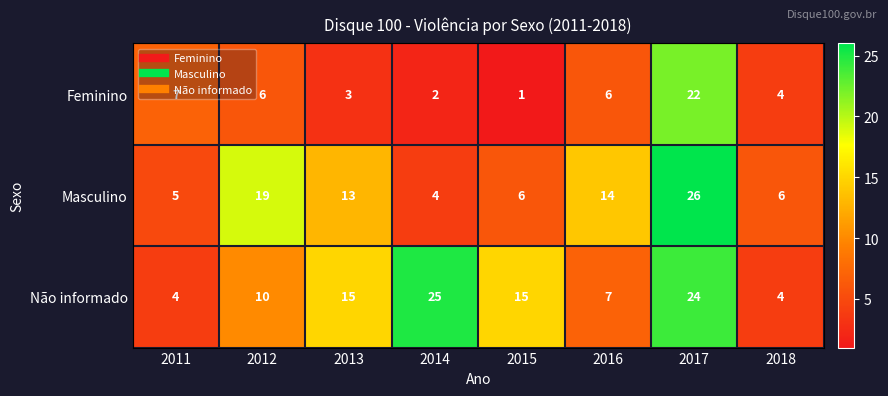

How many values in the Não informado series are below 15?

4